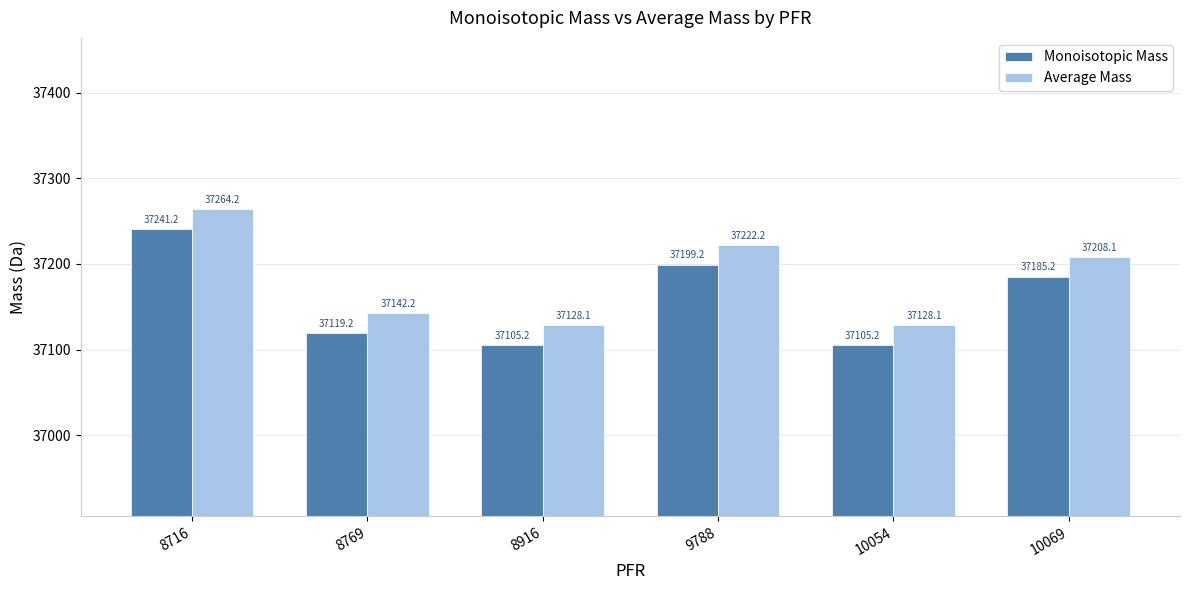

List the series in order of their overall mean, highest first.

Average Mass, Monoisotopic Mass